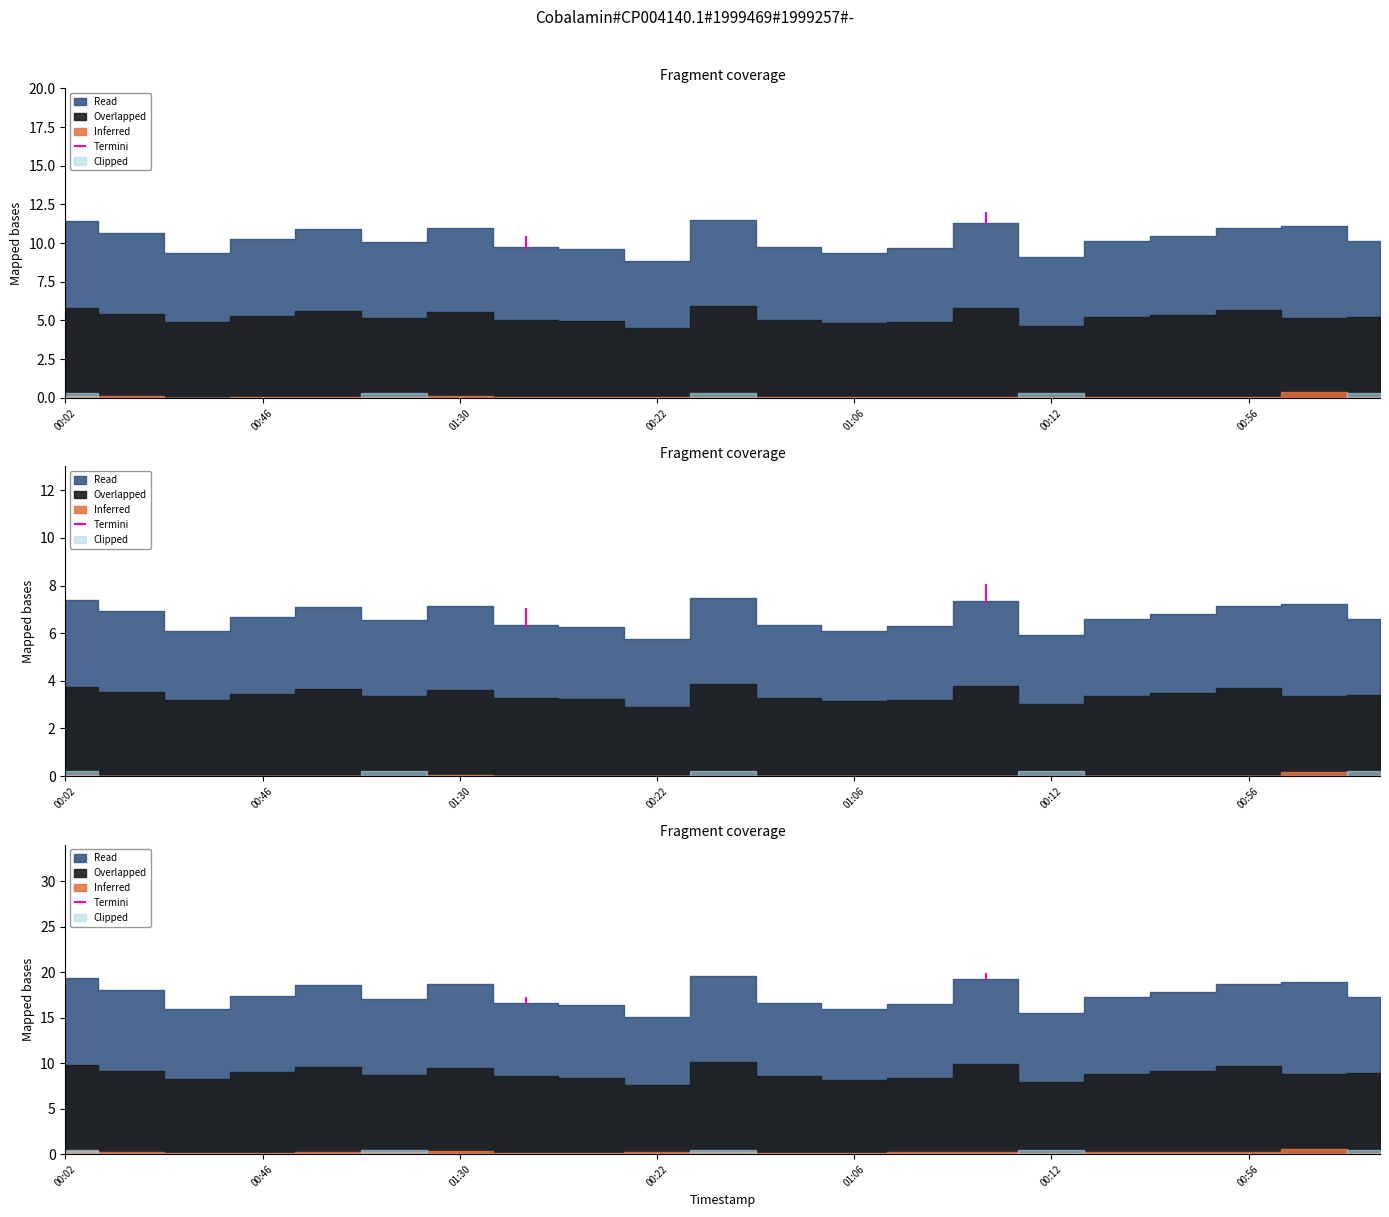

The value of P1 at 01:06 is 4.8. True or false?

False